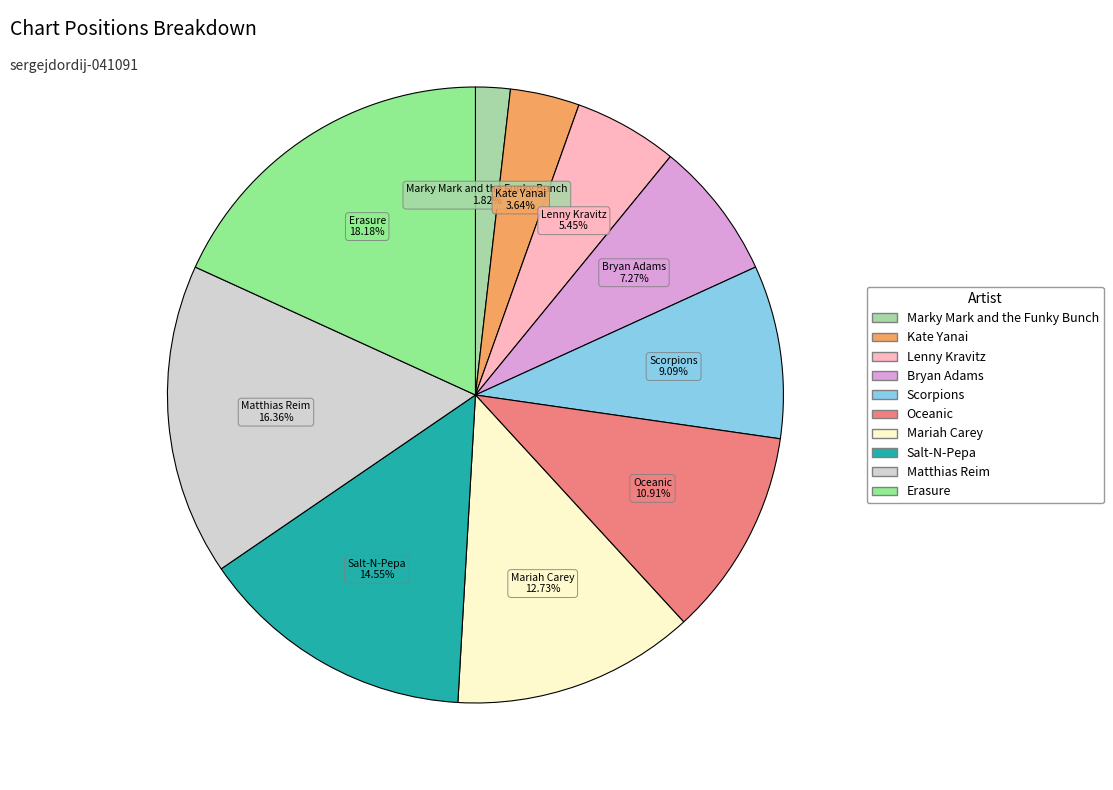

How many slices are in this pie chart?

10